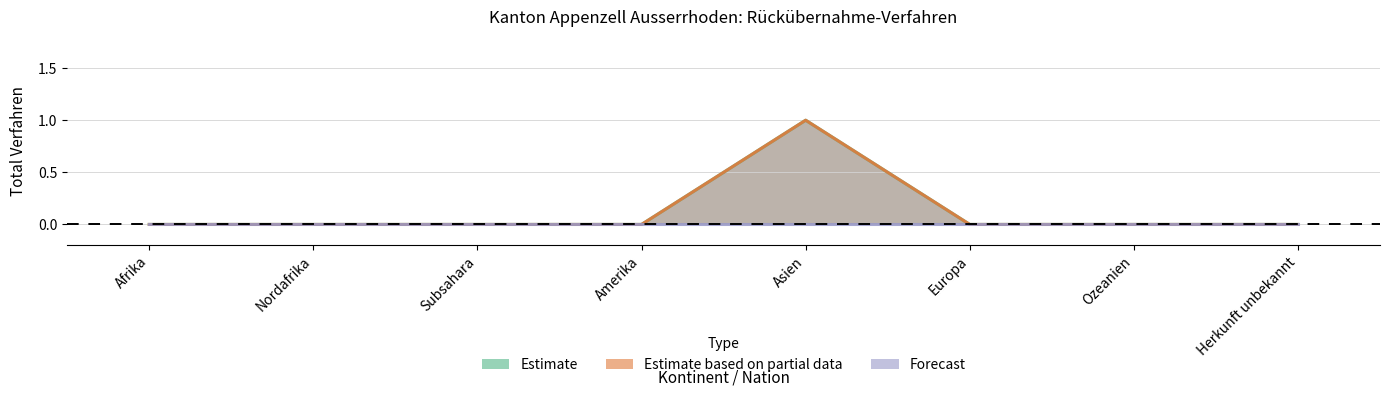

At how many categories does at least one series exceed 0?

1